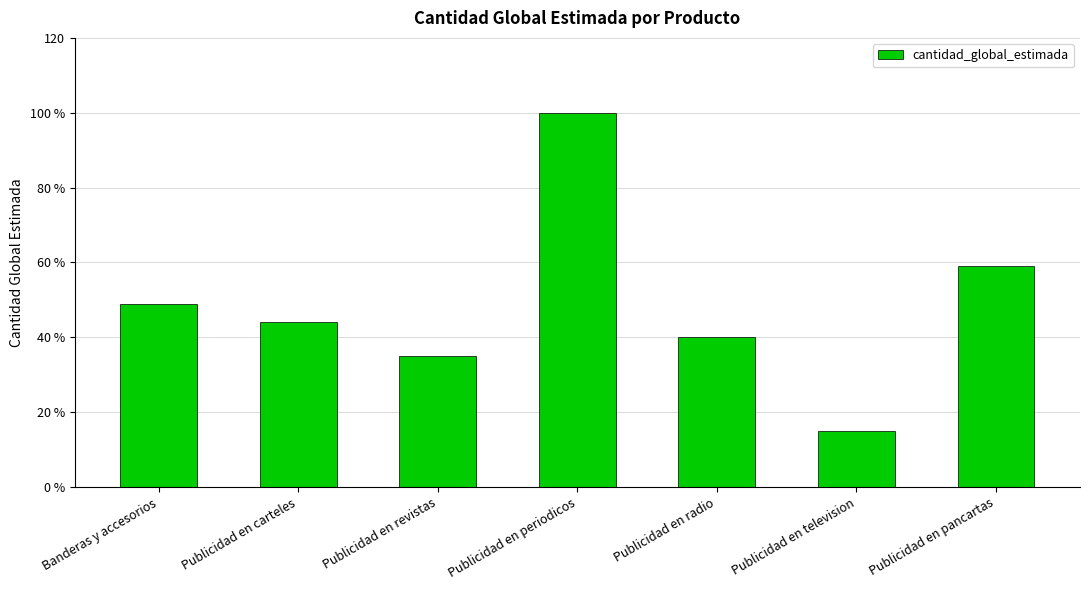

Does the chart contain any negative values?

No